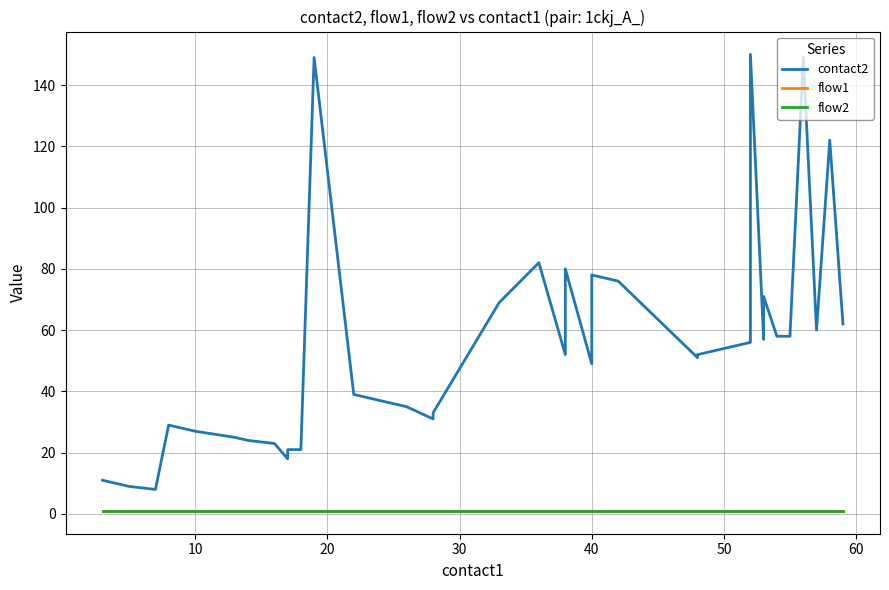

True or false: contact2 and flow2 cross at least once.

False